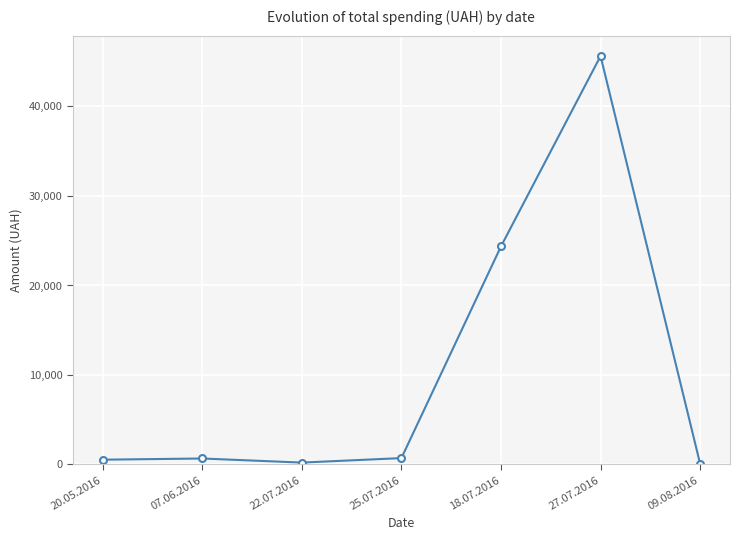

Which category has the highest value across all series?

27.07.2016